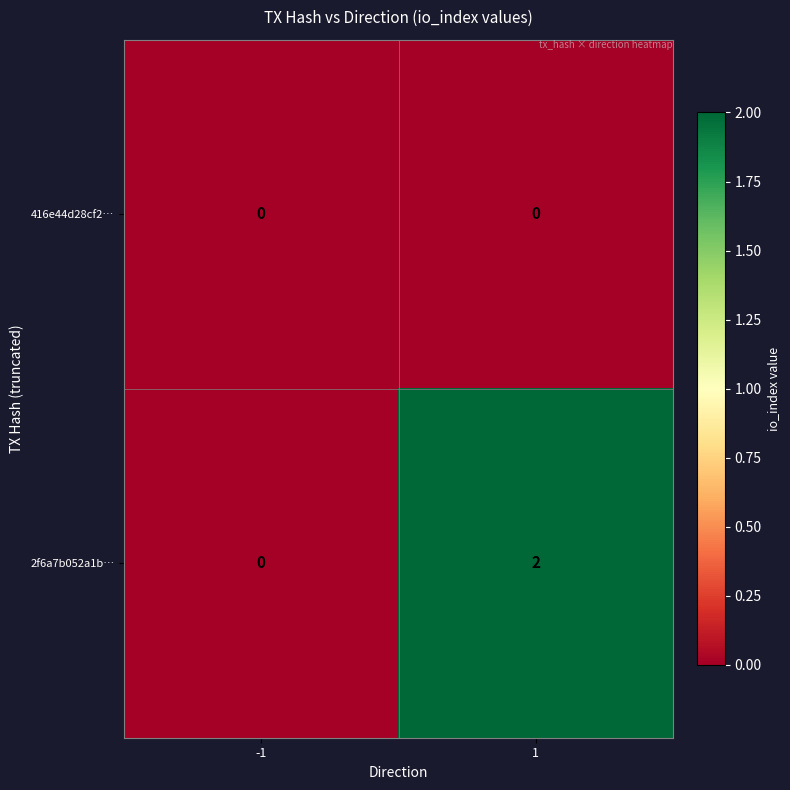

Reading left to right, transcribe all the data shown in this chart.

416e44d28cf2…: 0	0
2f6a7b052a1b…: 0	2